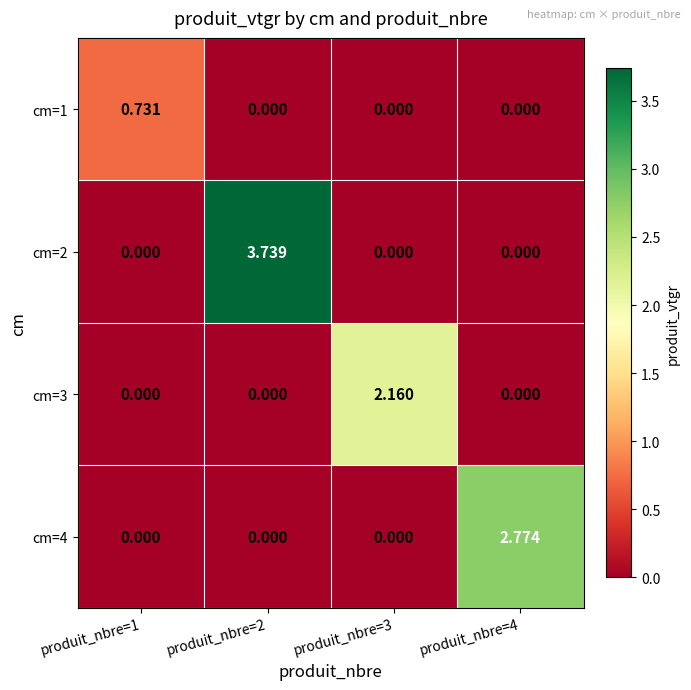

Is the value of cm=3 at produit_nbre=1 greater than the value of cm=1 at produit_nbre=1?

No